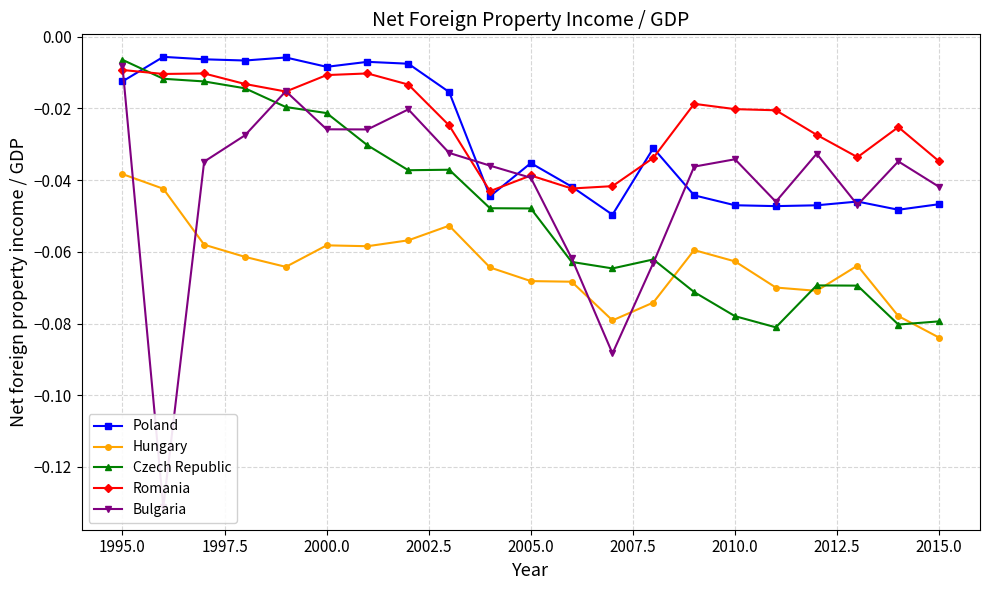

True or false: Hungary and Poland cross at least once.

False